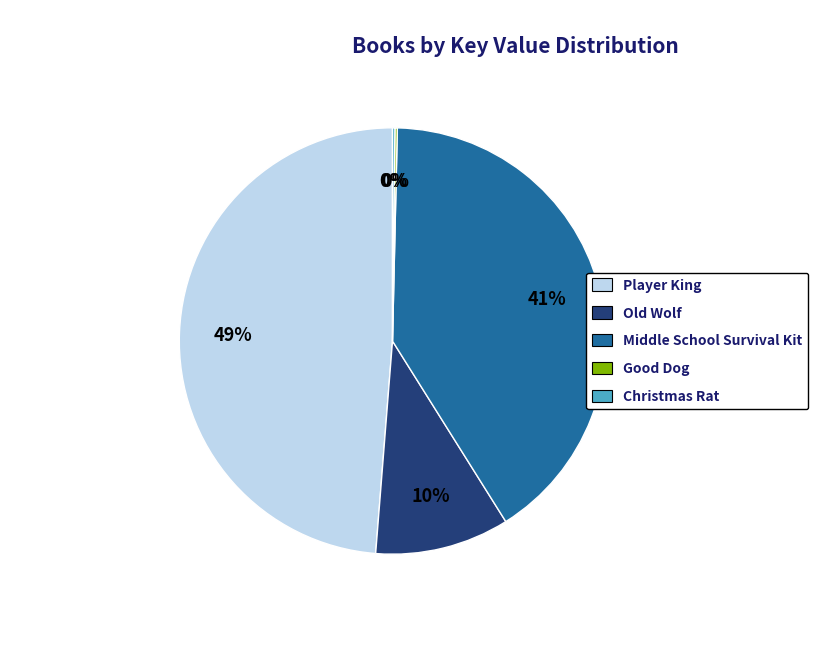

Is the sum of Middle School Survival Kit and Old Wolf greater than half?

Yes